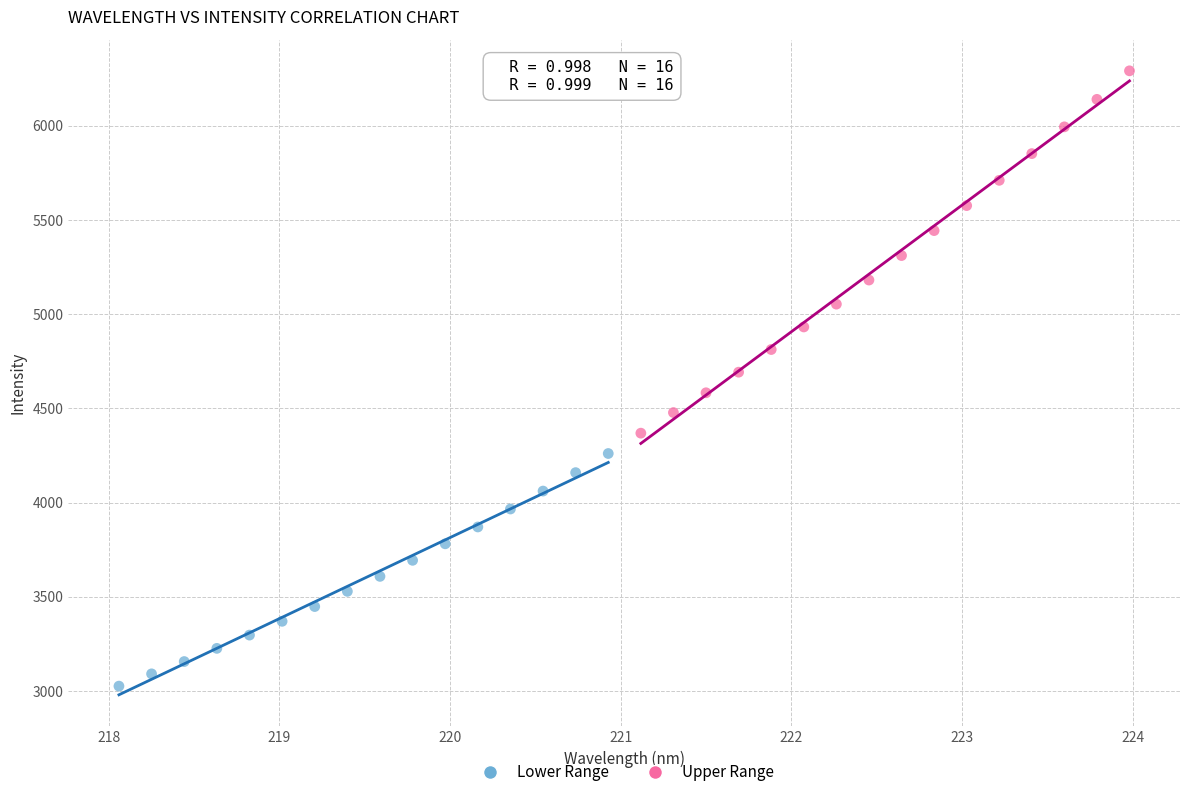

Which series reaches the maximum Y coordinate?

Upper Range